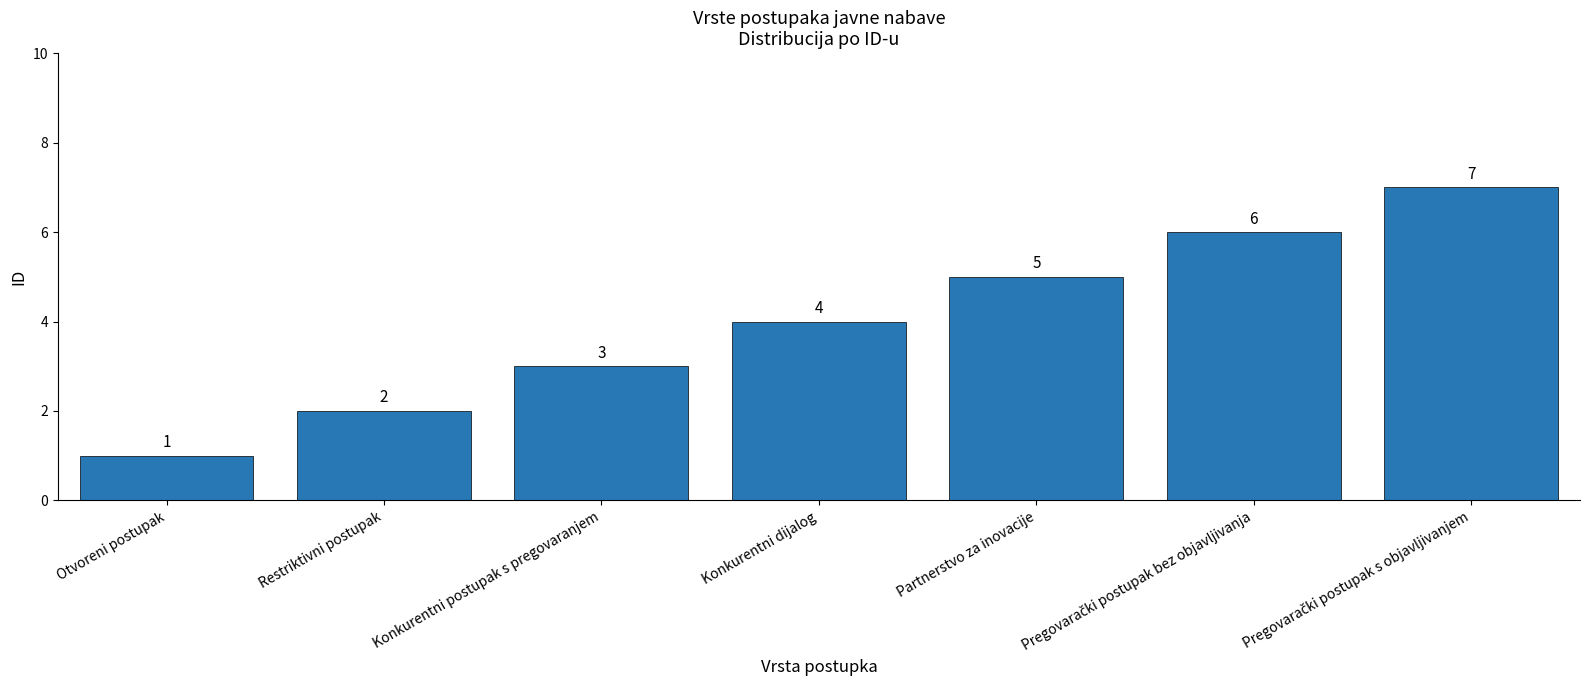

How many bars are there in total?

7